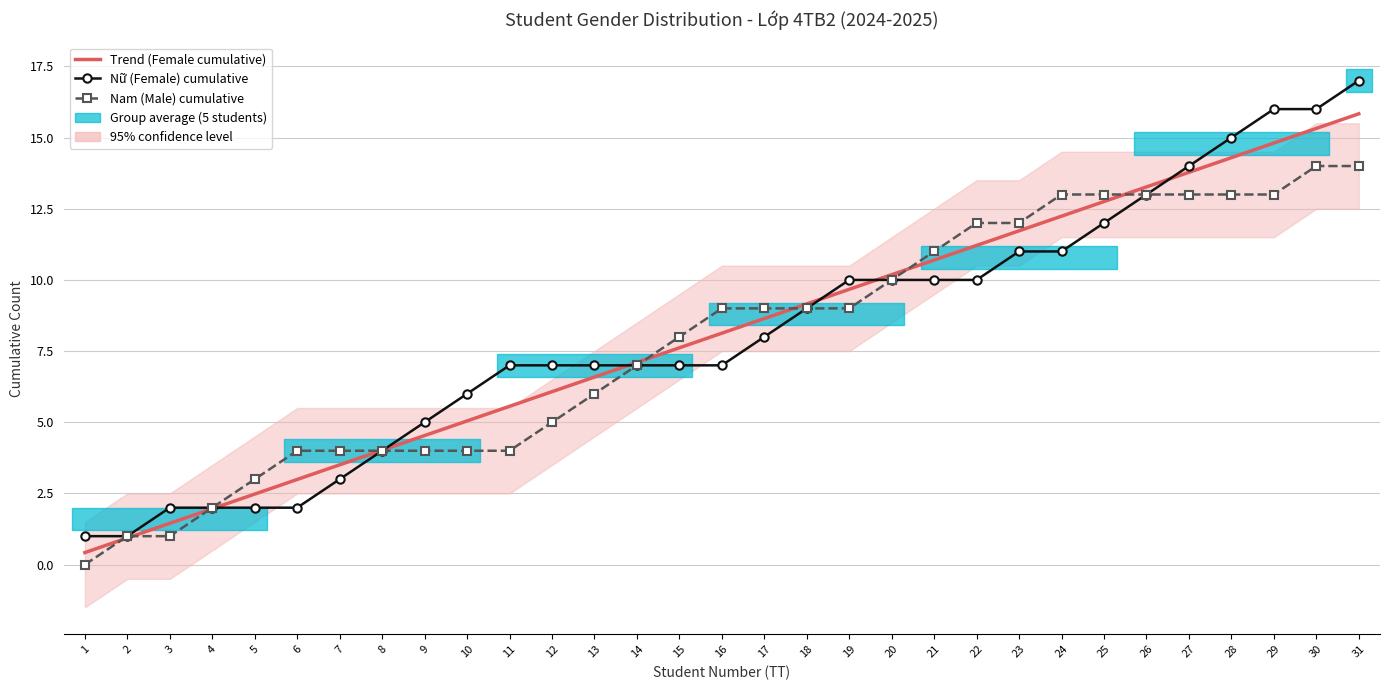

What is the approximate value of Trend (Female cumulative) at 22?

11.2